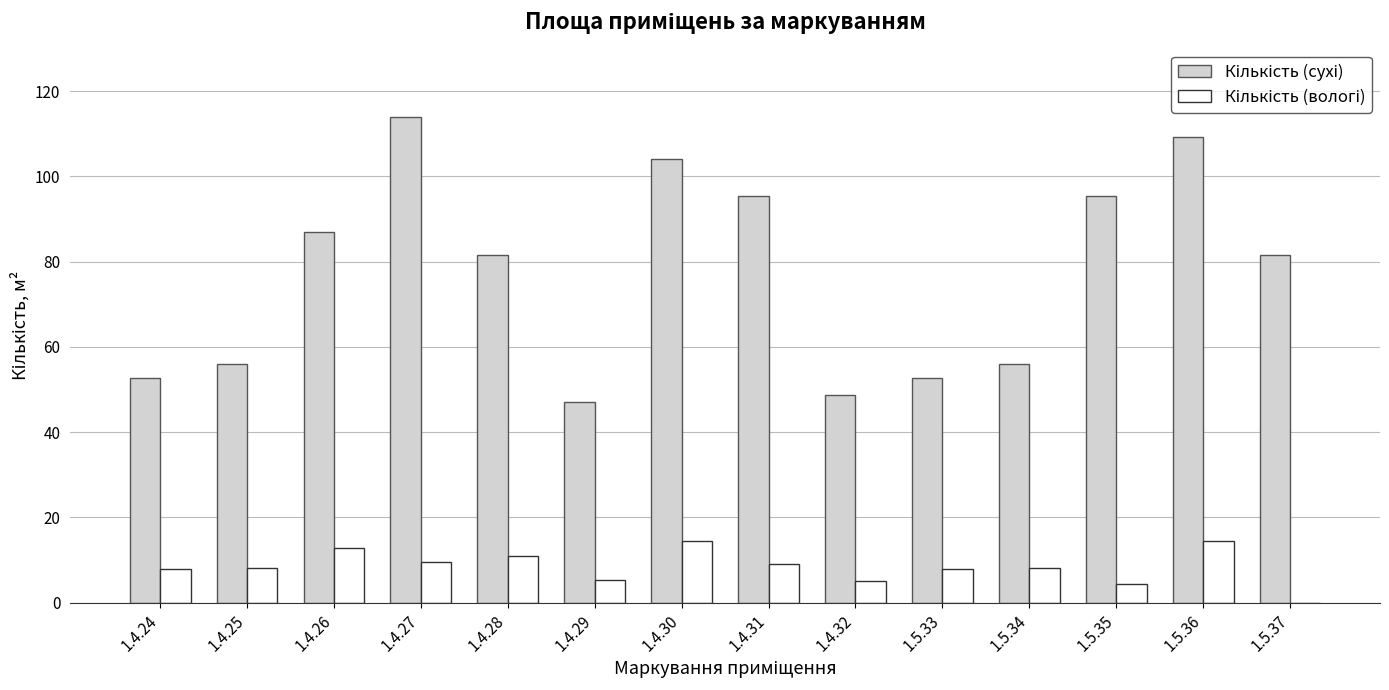

What is the spread (max minus min) of values at 1.4.31?

86.2